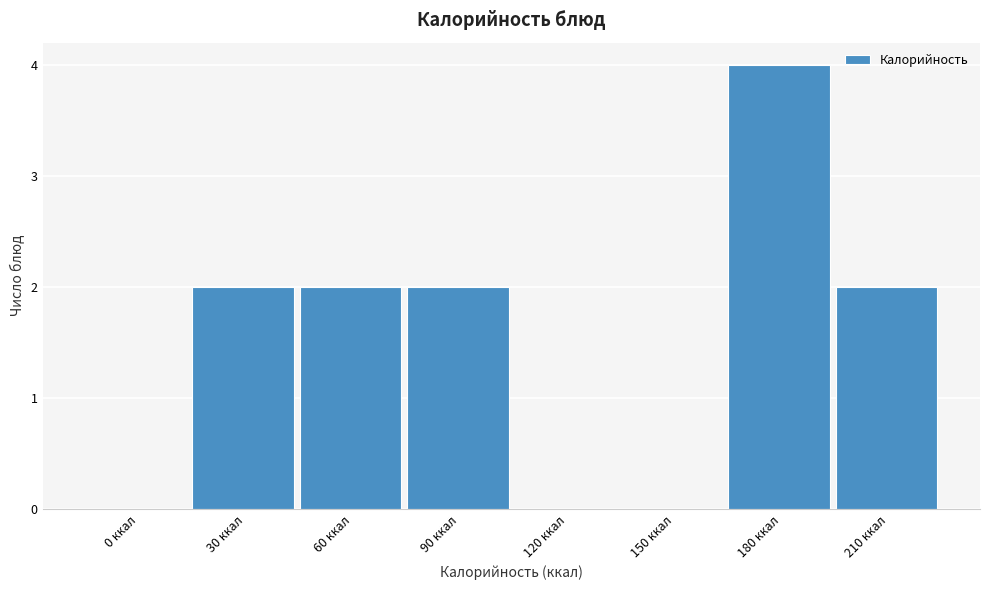

Reading left to right, extract all data points from this chart.

0 ккал=0	30 ккал=2	60 ккал=2	90 ккал=2	120 ккал=0	150 ккал=0	180 ккал=4	210 ккал=2